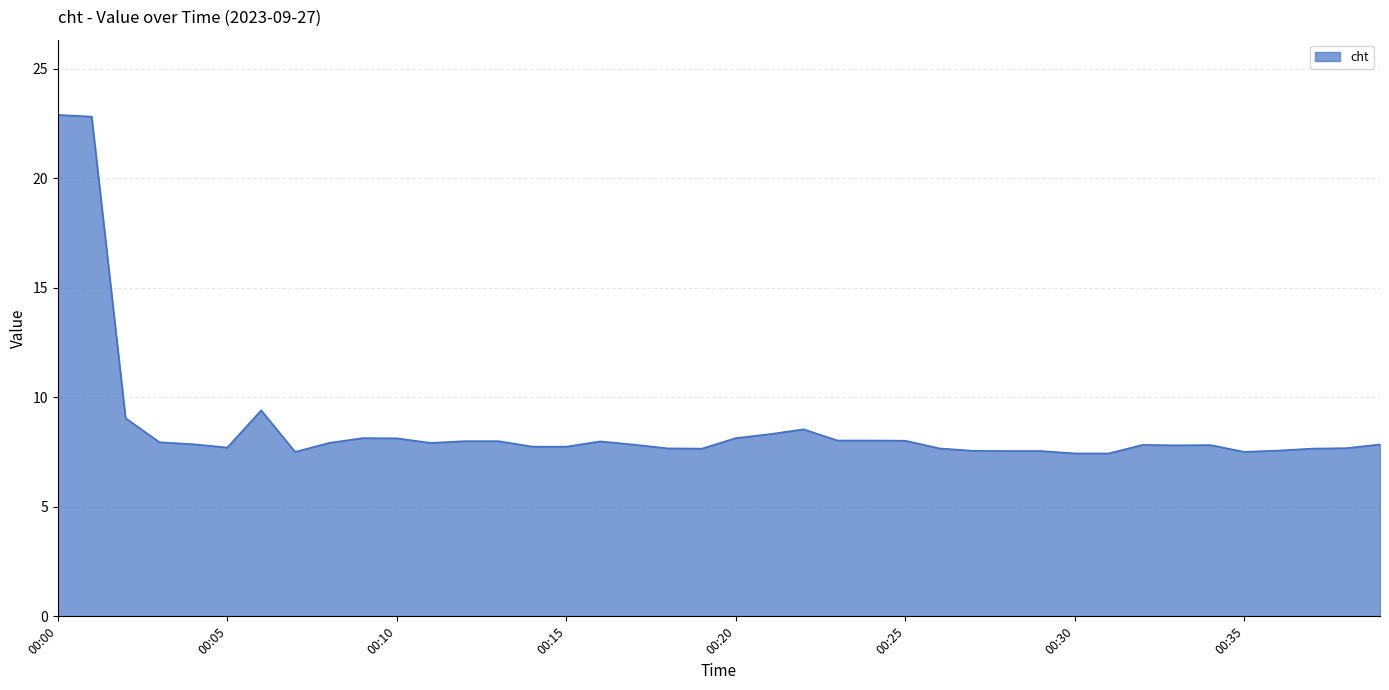

What is the difference between the maximum and minimum values?

15.5